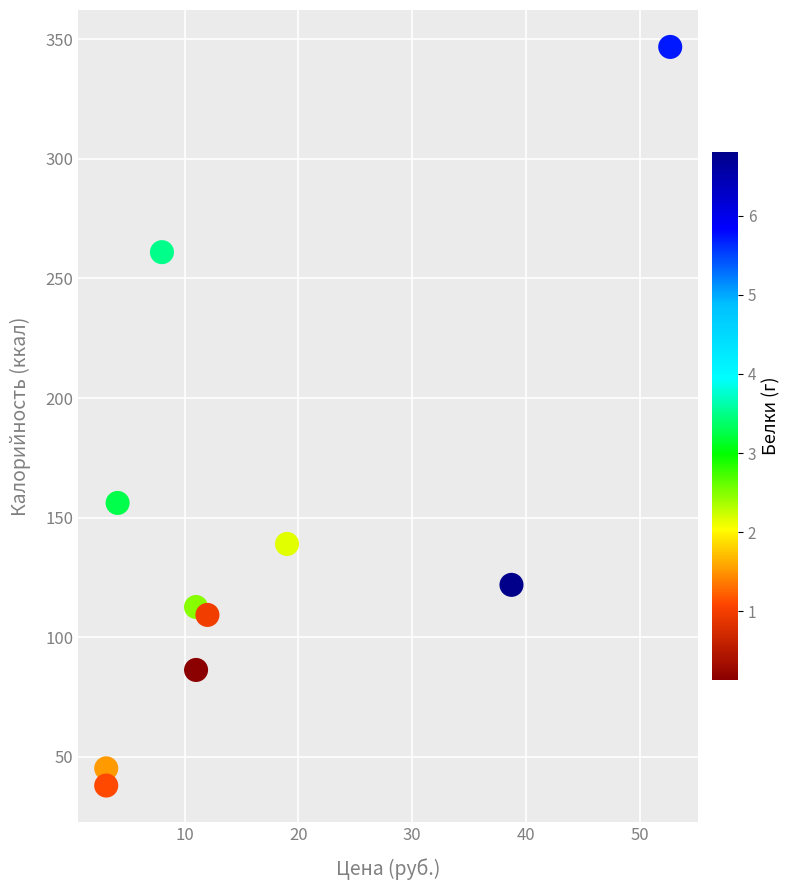

What Y value in the scatter plot is closest to 192?

156.2